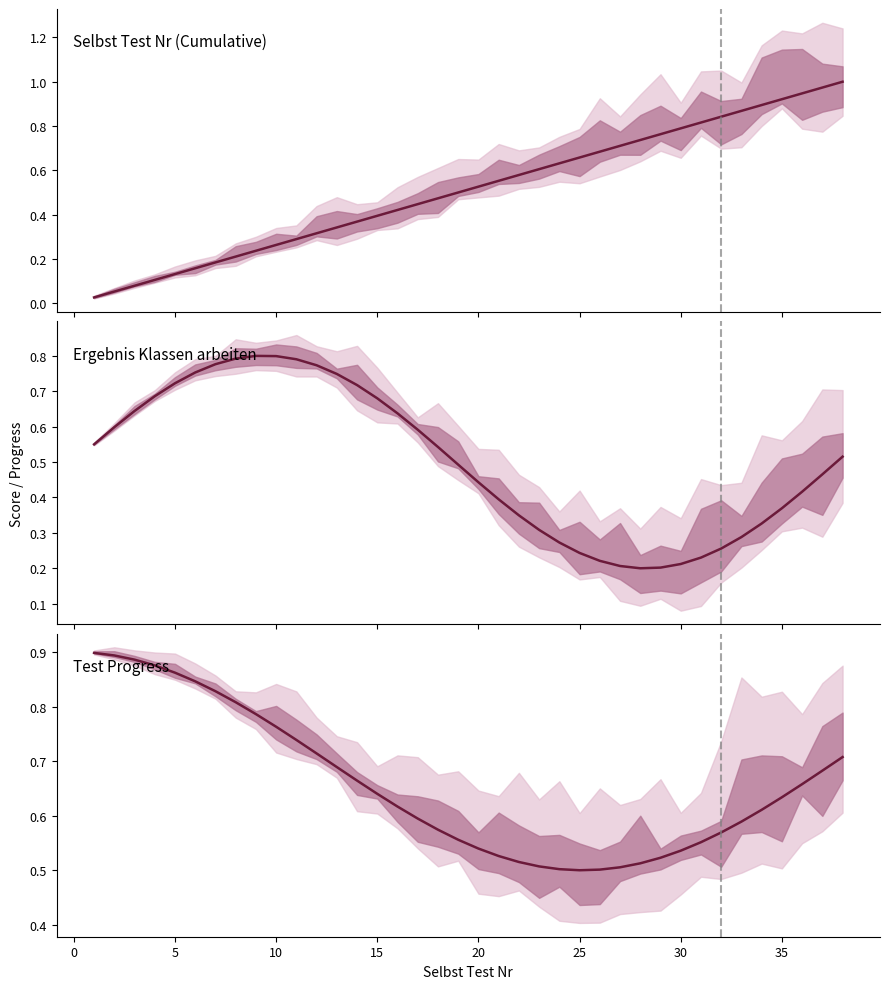

How many categories are shown in the chart?

38